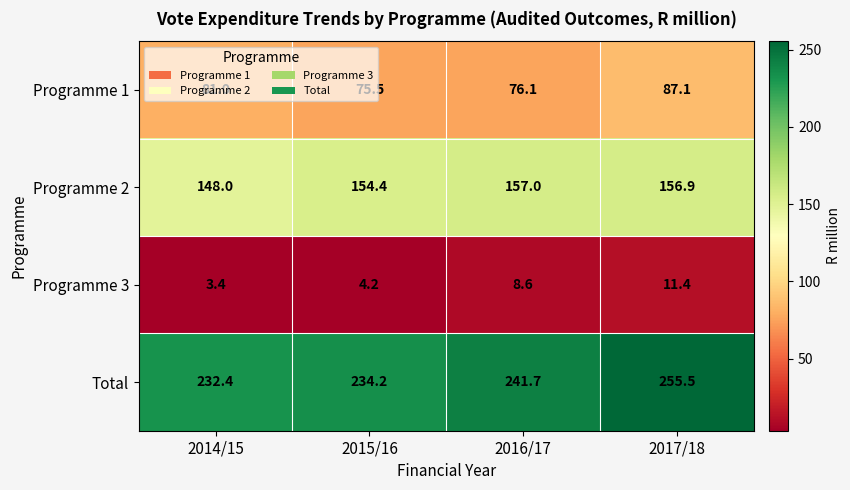

Which label corresponds to the smallest value in the chart?

2014/15